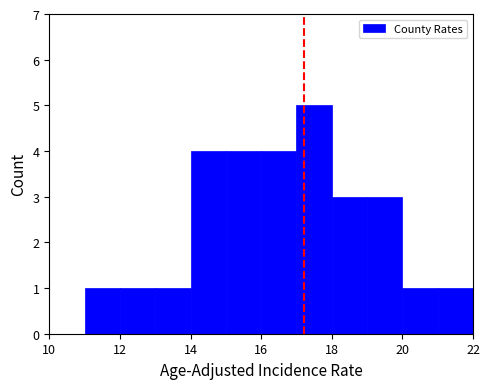

Reading left to right, transcribe this chart: for each bar, give the range it covers on the x-axis and its height. The values are not printed on the chart, so give them approximately, as read against the axis.

10 to 11: 0
11 to 12: 1
12 to 13: 1
13 to 14: 1
14 to 15: 4
15 to 16: 4
16 to 17: 4
17 to 18: 5
18 to 19: 3
19 to 20: 3
20 to 21: 1
21 to 22: 1